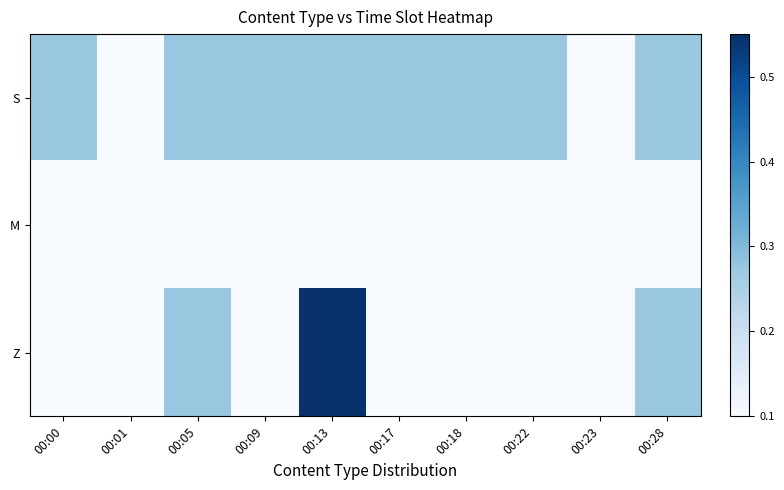

Which series has the largest total across all categories?

S